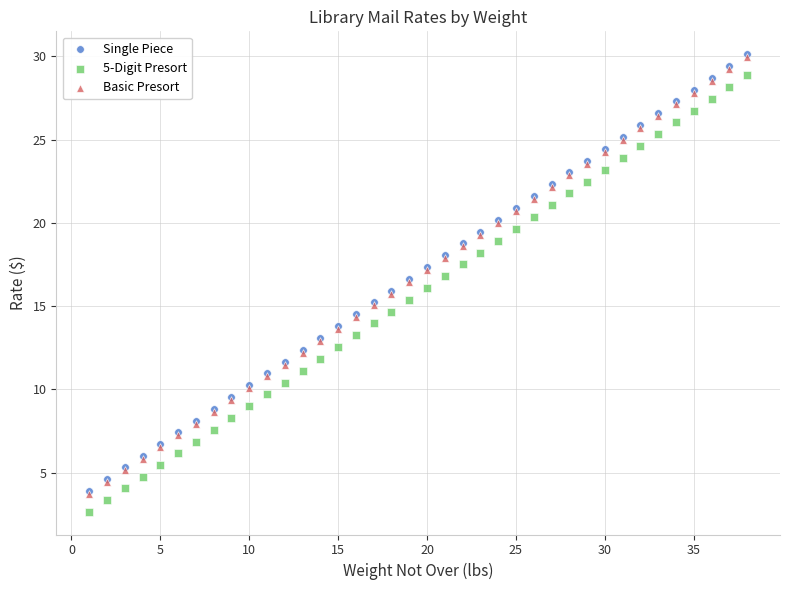

What are all the series names shown in the legend?

Single Piece, 5-Digit Presort, Basic Presort